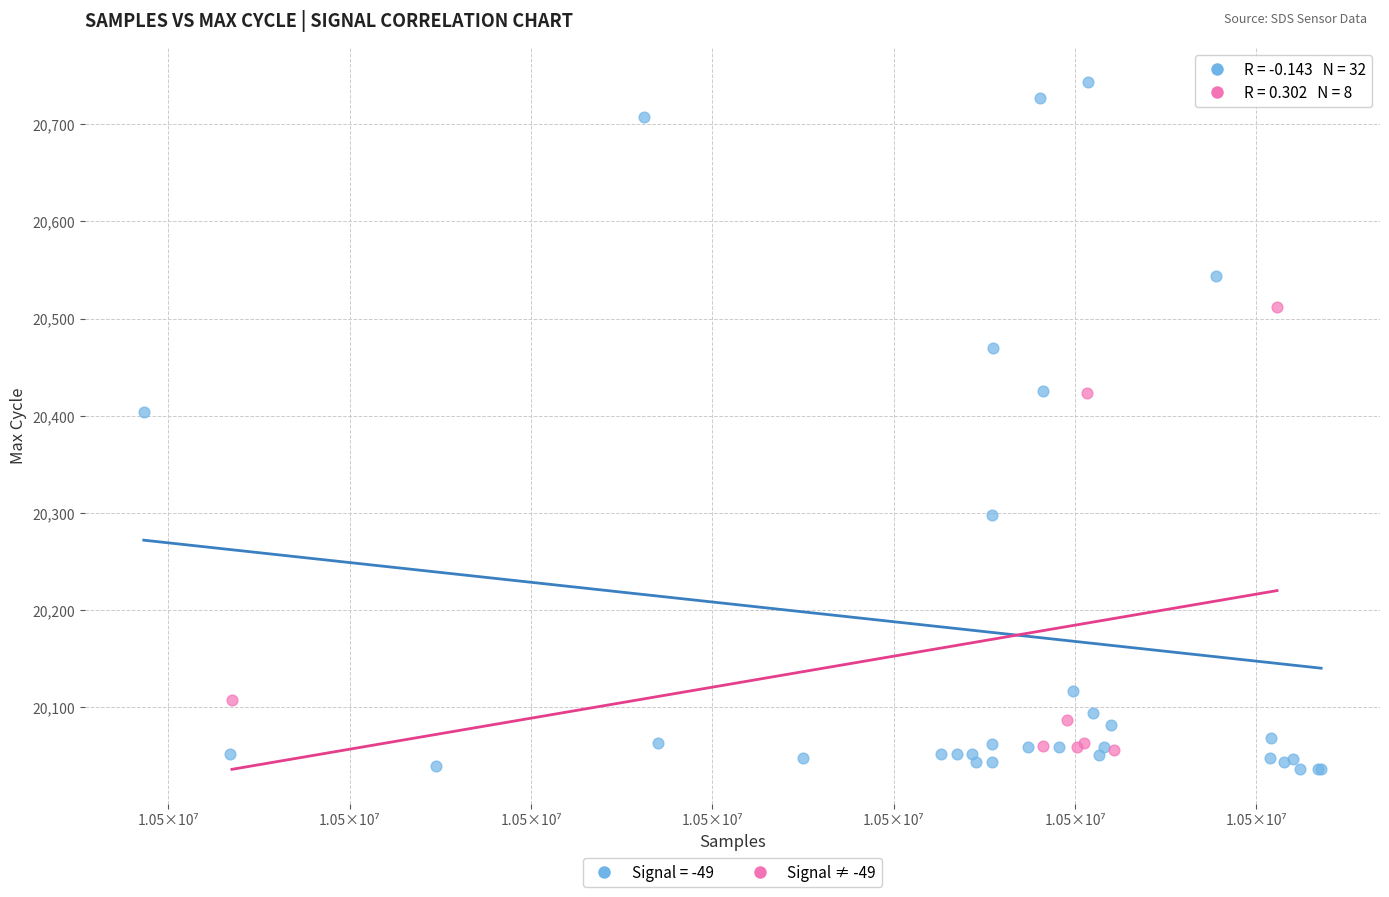

Which series has the widest spread of Y values?

Signal = -49